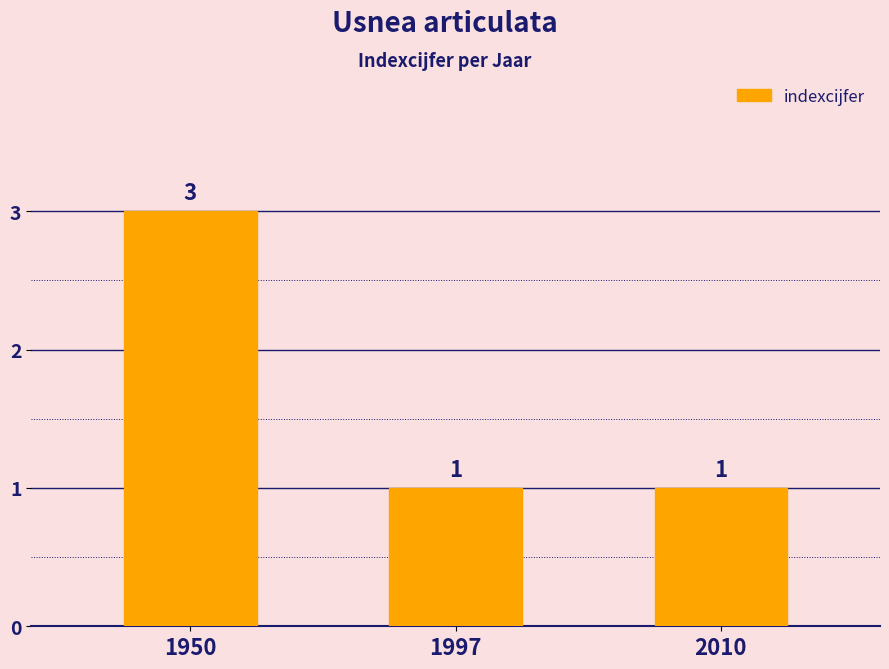

What is the greatest value displayed?

3